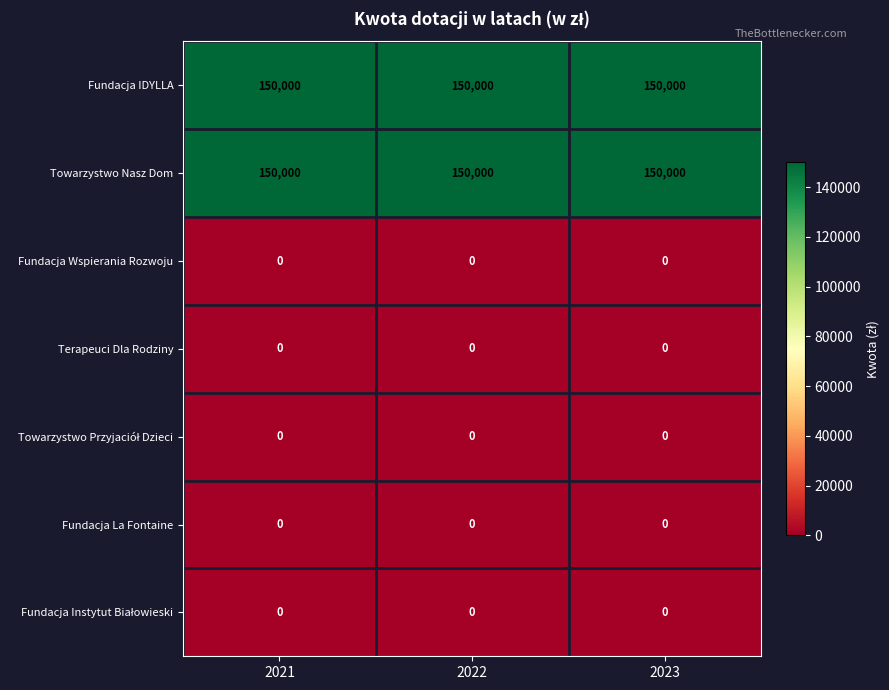

What is the greatest value displayed?

150000